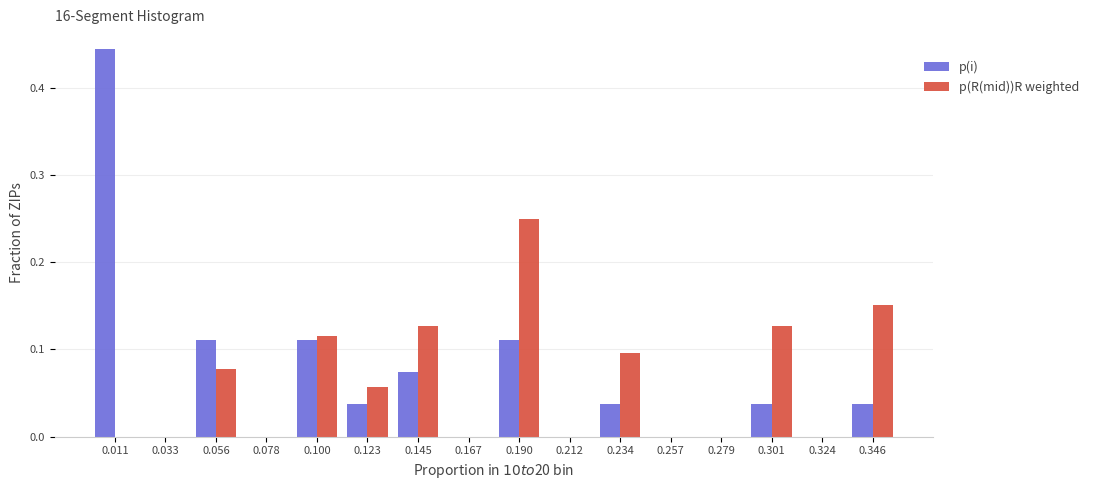

Reading left to right, list every range on the x-axis with the height of the bar of each series over it. Neither the bar edges nor the heights are printed on the chart, so give them approximately, as read against the axes.

0.000 to 0.020: p(i)=0.44	p(R(mid))R weighted=0
0.020 to 0.045: p(i)=0	p(R(mid))R weighted=0
0.045 to 0.065: p(i)=0.11	p(R(mid))R weighted=0.08
0.065 to 0.090: p(i)=0	p(R(mid))R weighted=0
0.090 to 0.110: p(i)=0.11	p(R(mid))R weighted=0.12
0.110 to 0.135: p(i)=0.04	p(R(mid))R weighted=0.06
0.135 to 0.155: p(i)=0.07	p(R(mid))R weighted=0.13
0.155 to 0.180: p(i)=0	p(R(mid))R weighted=0
0.180 to 0.200: p(i)=0.11	p(R(mid))R weighted=0.25
0.200 to 0.225: p(i)=0	p(R(mid))R weighted=0
0.225 to 0.245: p(i)=0.04	p(R(mid))R weighted=0.10
0.245 to 0.270: p(i)=0	p(R(mid))R weighted=0
0.270 to 0.290: p(i)=0	p(R(mid))R weighted=0
0.290 to 0.315: p(i)=0.04	p(R(mid))R weighted=0.13
0.315 to 0.335: p(i)=0	p(R(mid))R weighted=0
0.335 to 0.355: p(i)=0.04	p(R(mid))R weighted=0.15